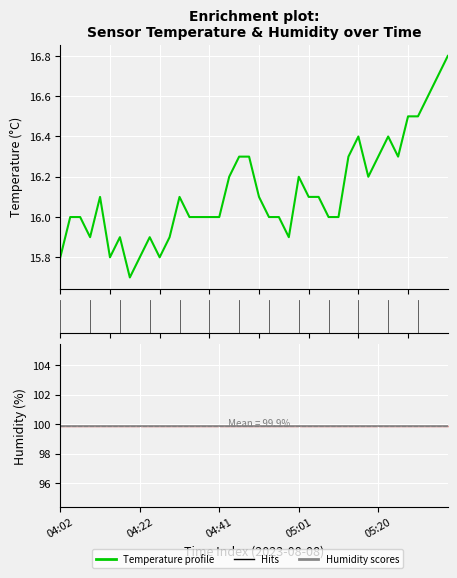

How many series are shown in this chart?

2